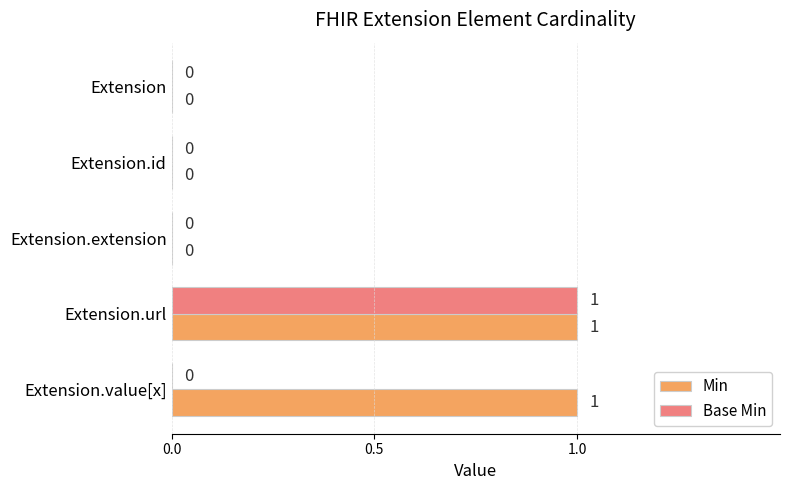

How many values in Base Min are above zero?

1